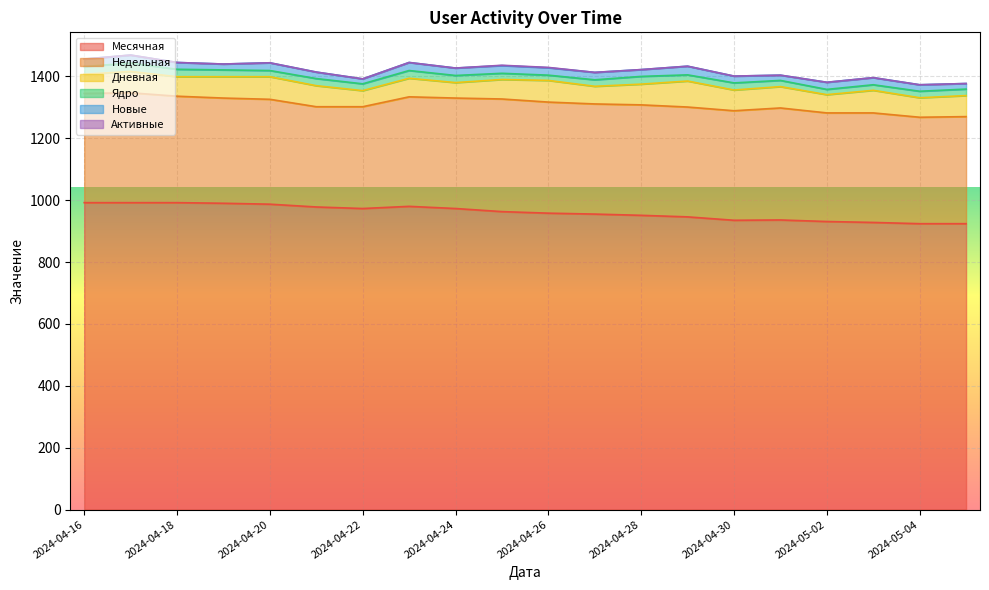

At which label does Ядро first exceed 22?

2024-04-16